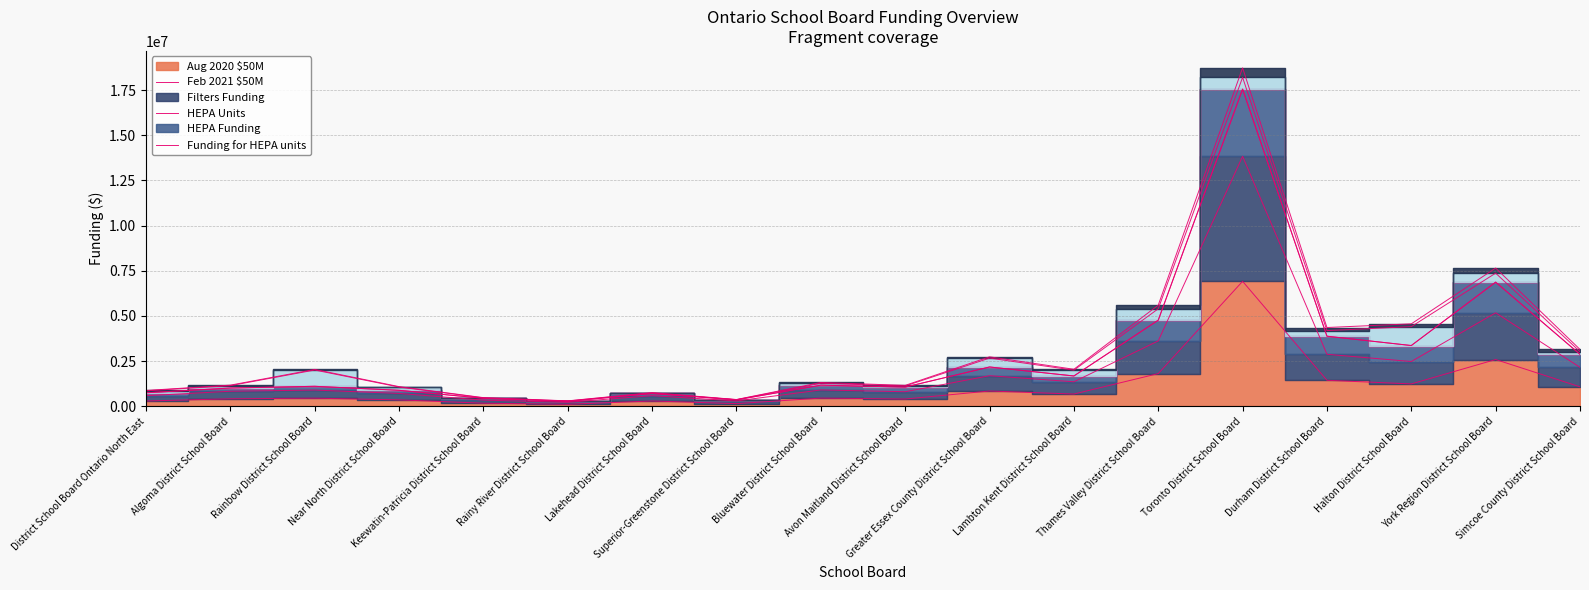

In Filters Funding, how many points are lower than both neighbors (excluding endpoints)?

5